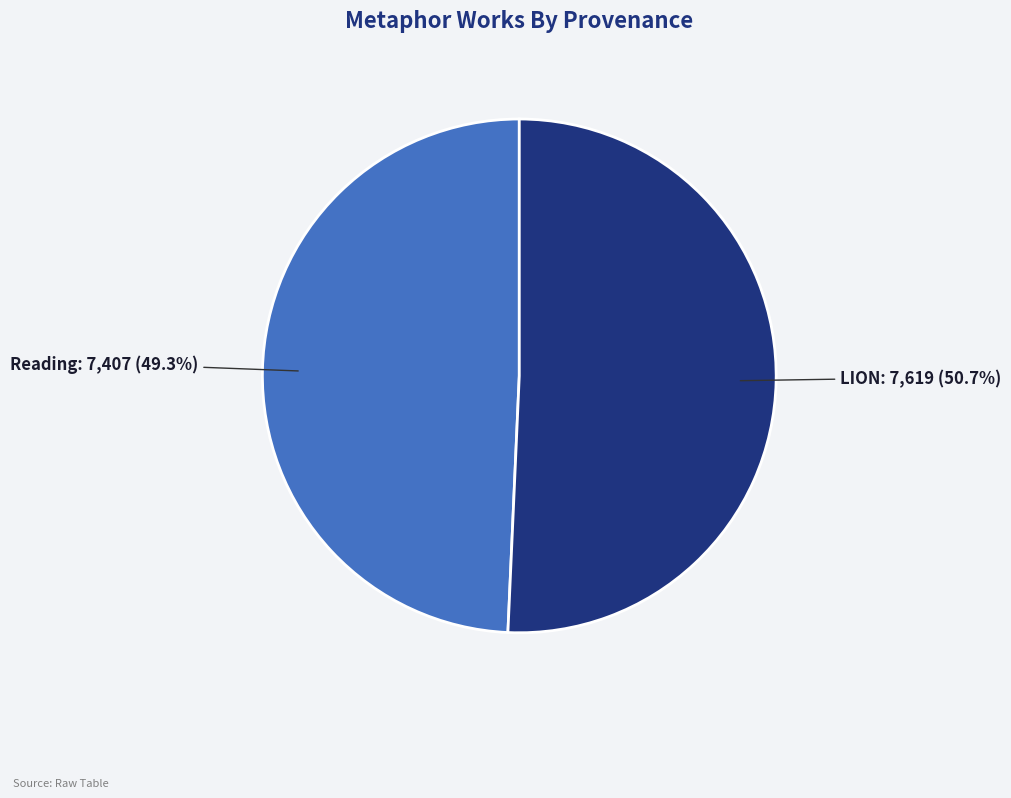

Rank the categories by value from highest to lowest.

LION, Reading